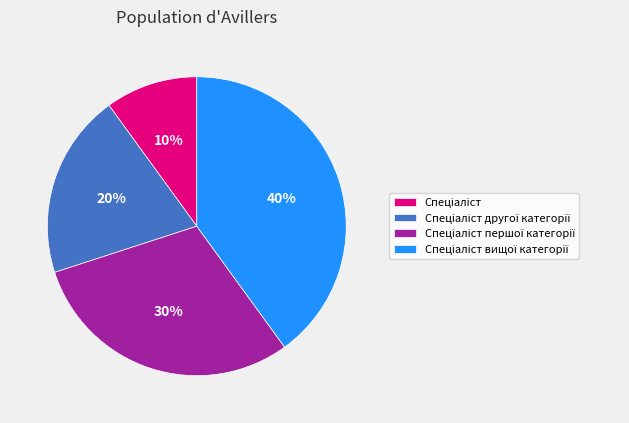

To the nearest percent, what is the average slice percentage?

25%